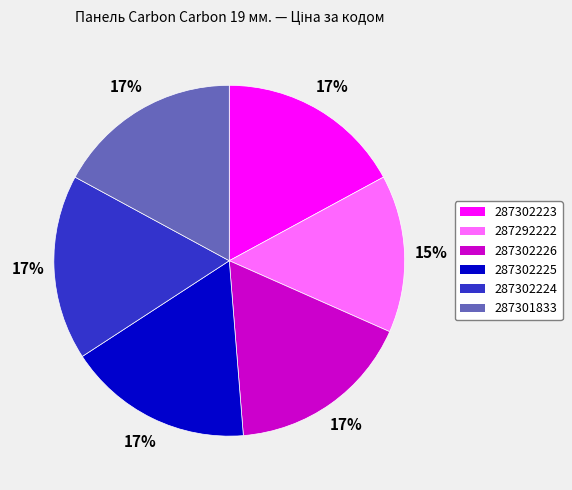

Is the sum of 287302225 and 287302224 greater than half?

No